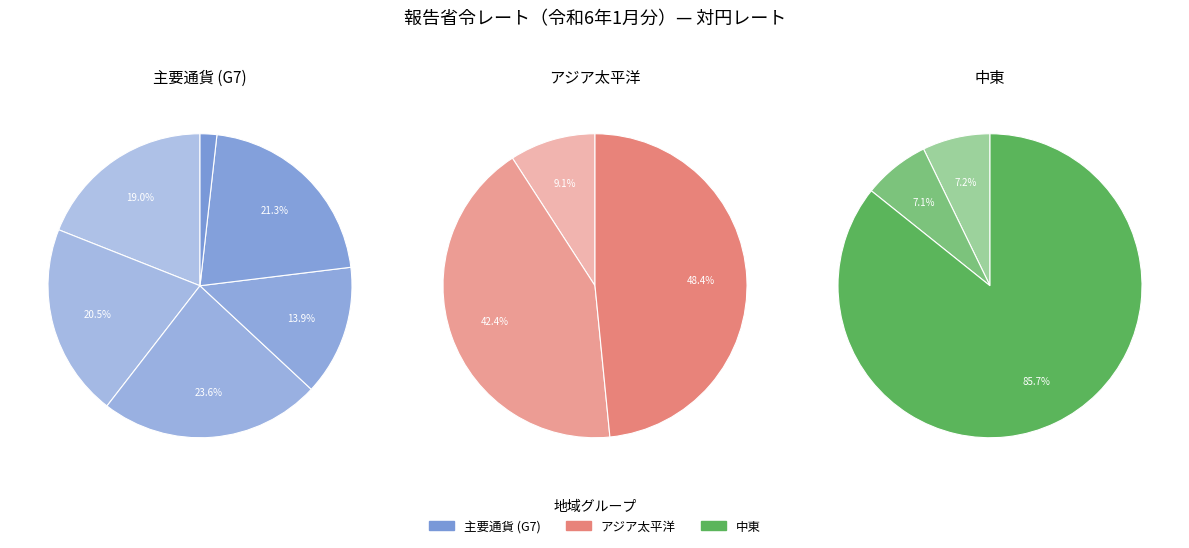

Does スターリング・ポンド (GBP) represent more than half of the total?

No